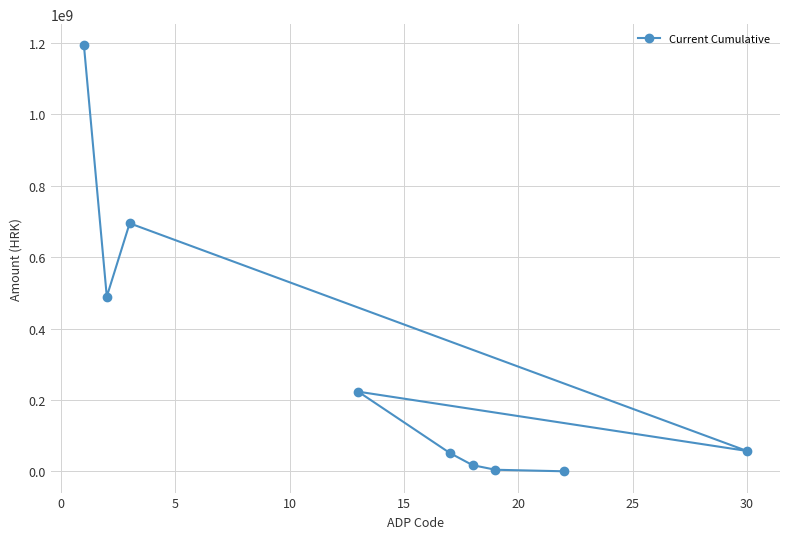

What is the maximum value shown in the chart?

1193194426